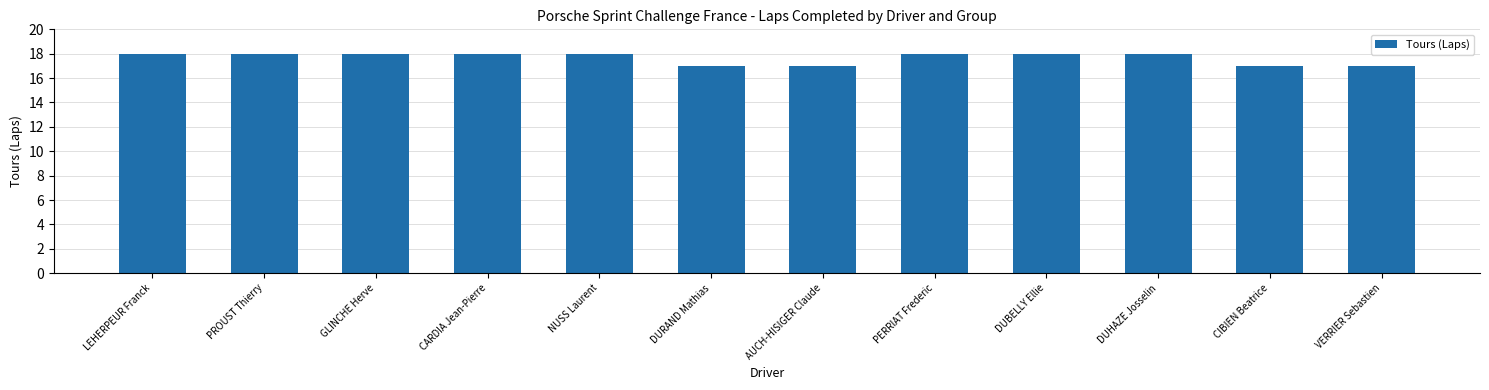

Reading left to right, list all the values displayed in this chart.

18	18	18	18	18	17	17	18	18	18	17	17